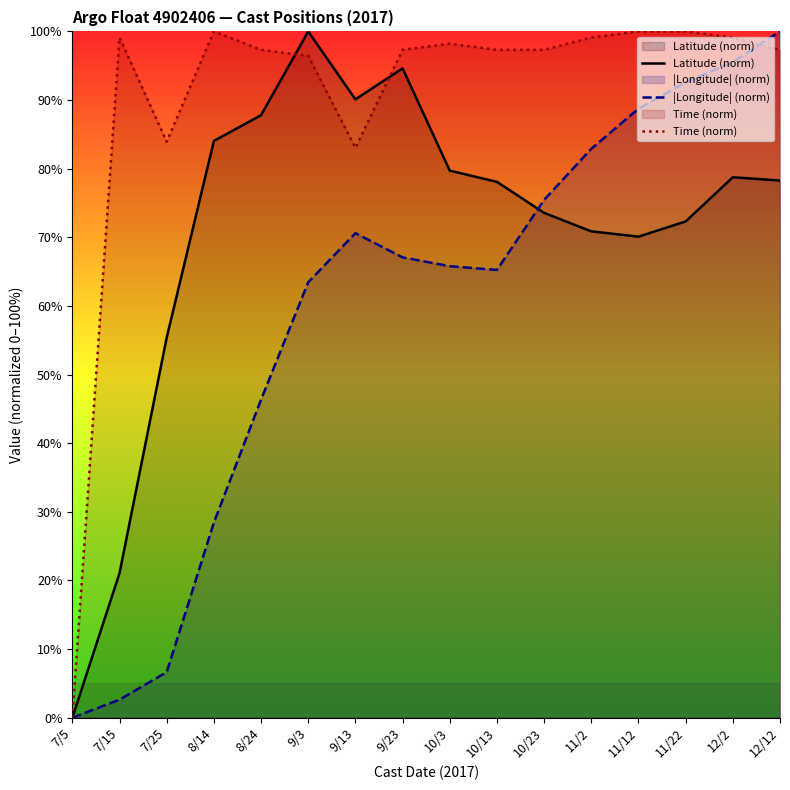

Does the chart have visible grid lines?

No